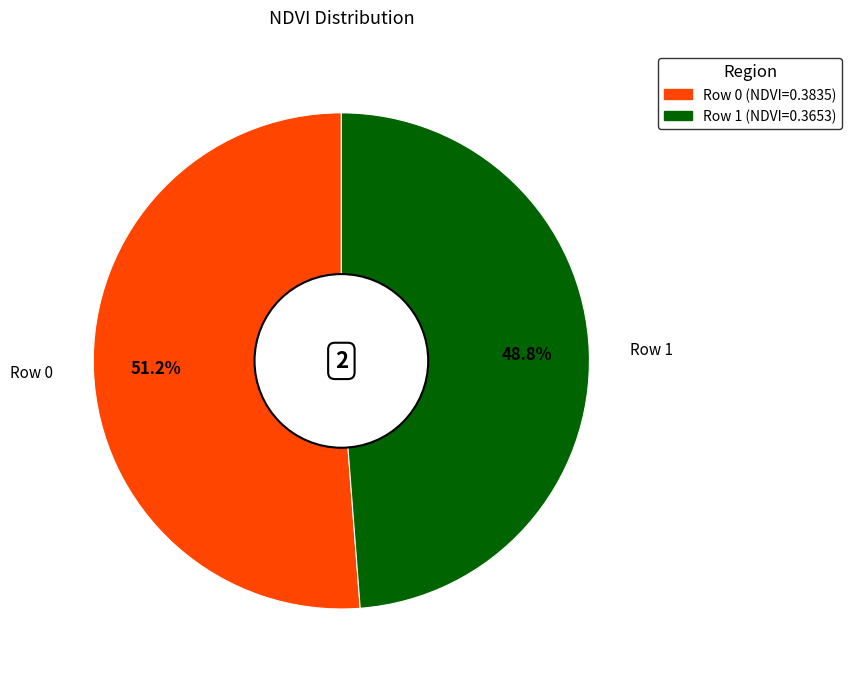

Which category has the smallest portion of the pie?

Row 1